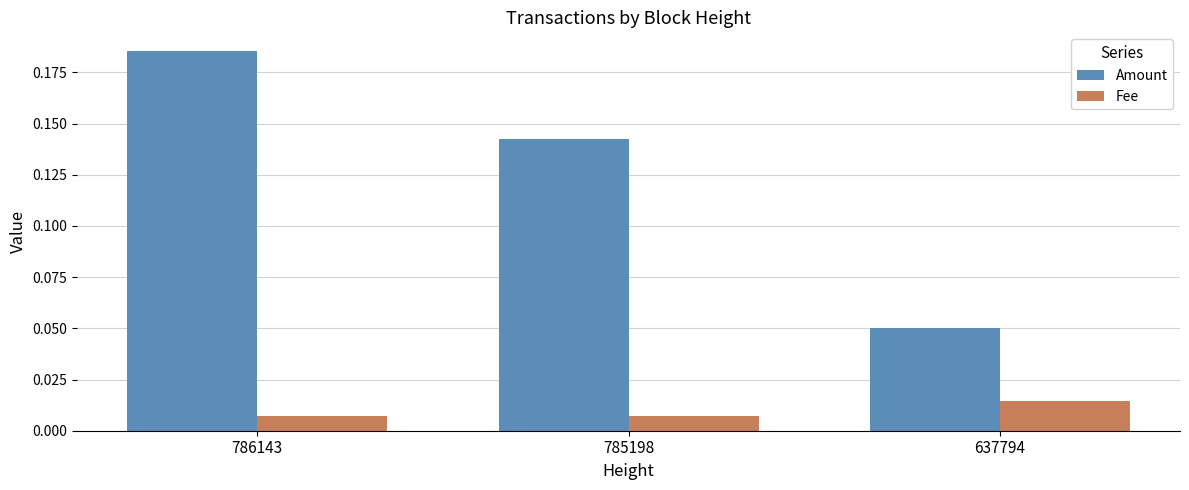

What is the sum of all Amount values?

0.4